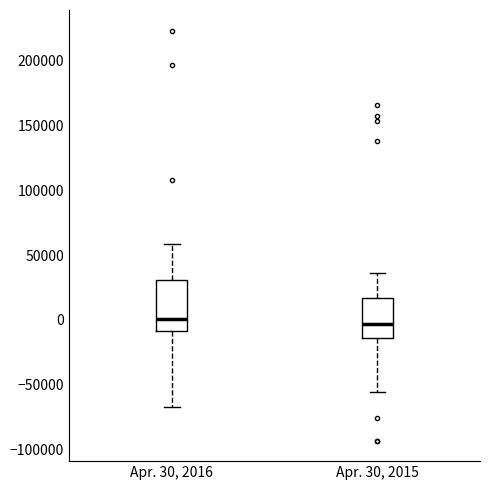

Reading left to right, transcribe this box plot: for each box, give where its median line is, the range the box spans, and where its two whiskers end, as read against the y-axis. The values are not printed on the chart, so give them approximately, as read against the axis.

Apr. 30, 2016: median 0, box -10000 to 30000, whiskers -65000 to 60000
Apr. 30, 2015: median -5000, box -15000 to 15000, whiskers -55000 to 35000